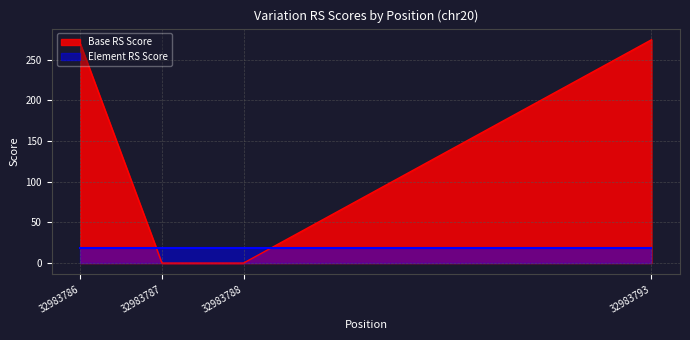

List the labels in order of value, largest first.

32983793, 32983786, 32983788, 32983787